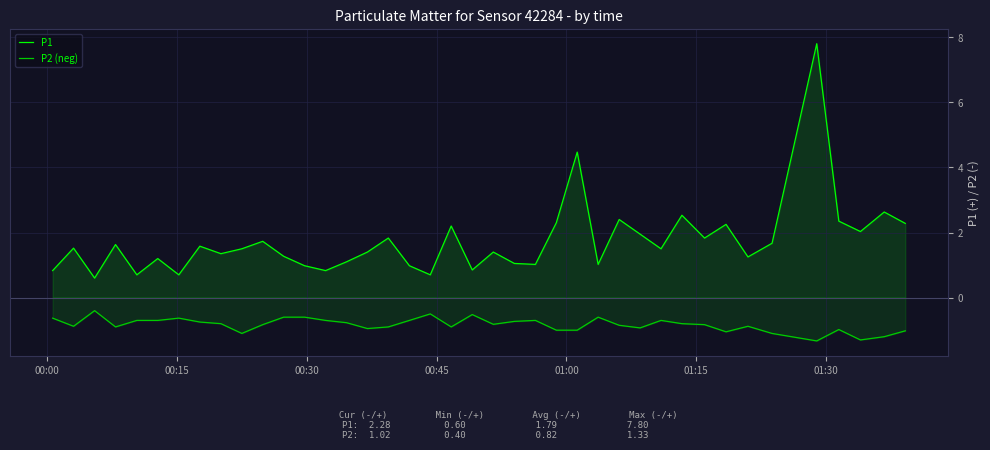

What is the greatest value displayed?

7.8